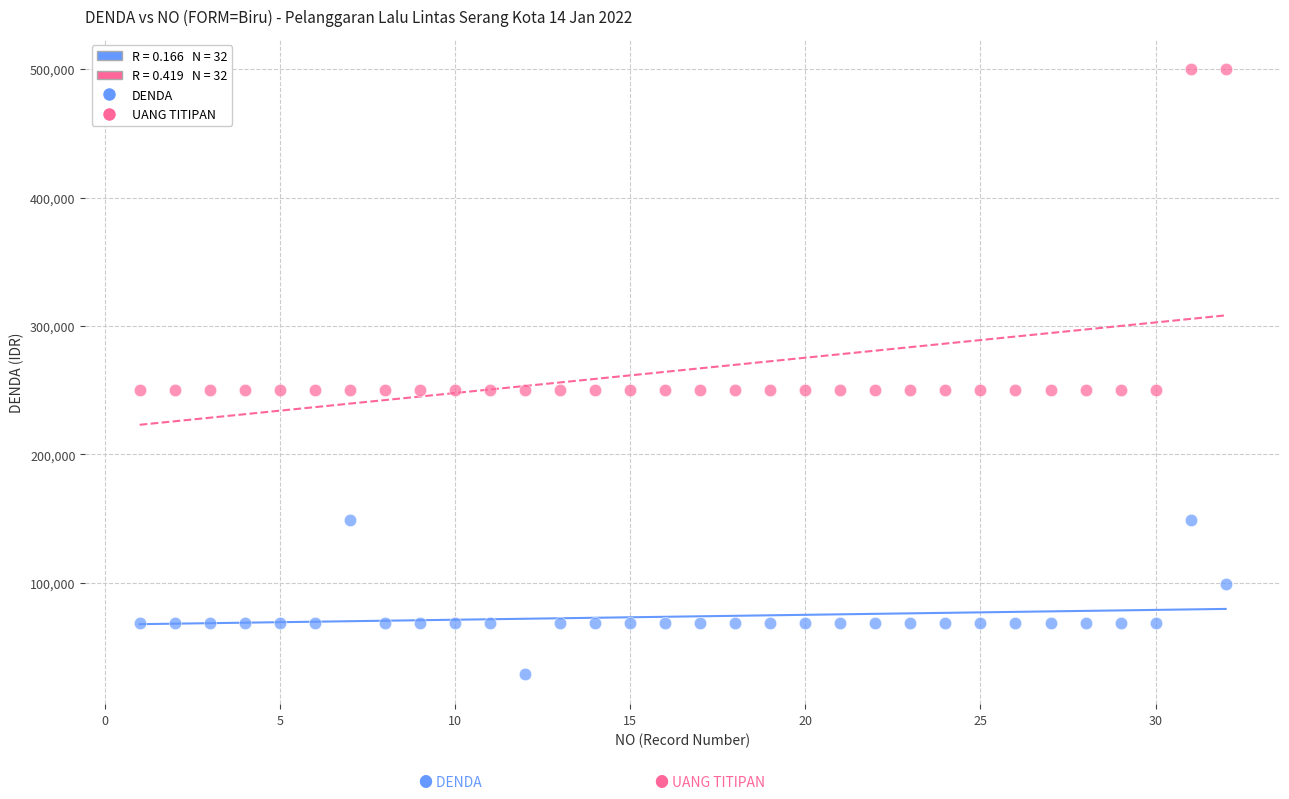

Across all data points, what is the range of X values (max minus min)?

31